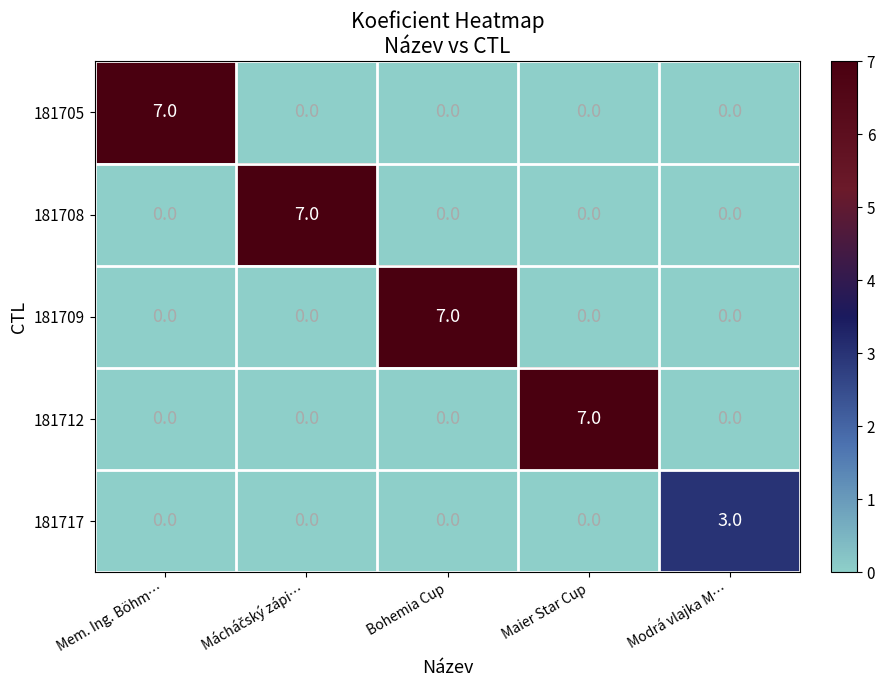

How many categories are shown in the chart?

5